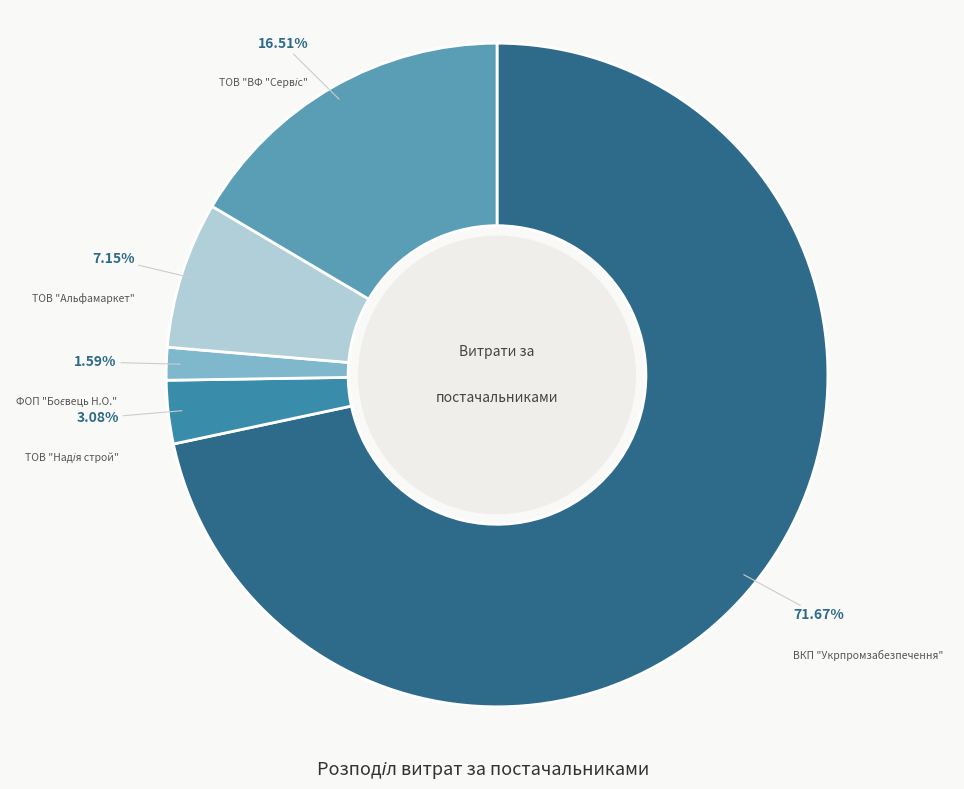

Count the number of slices in the pie.

5